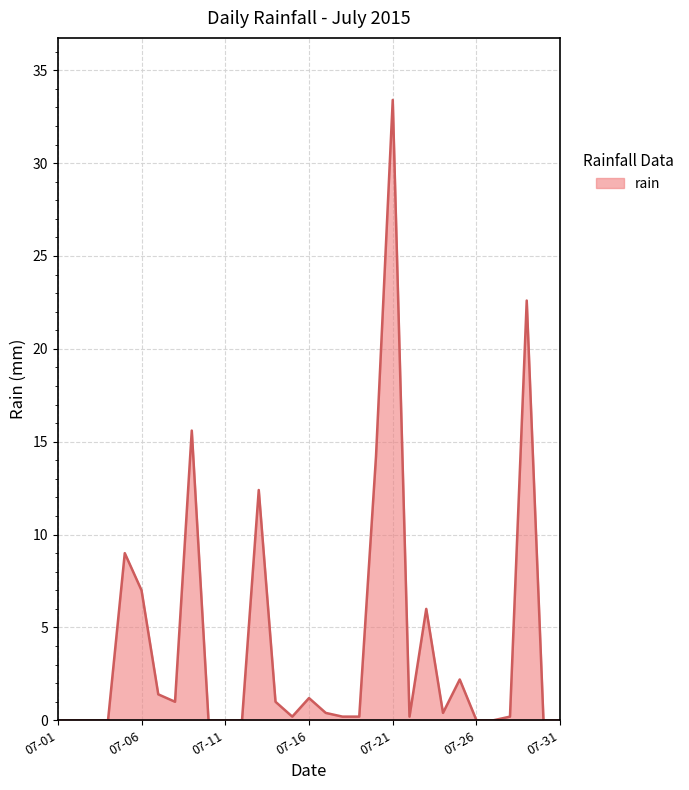

What is the maximum value shown in the chart?

33.4